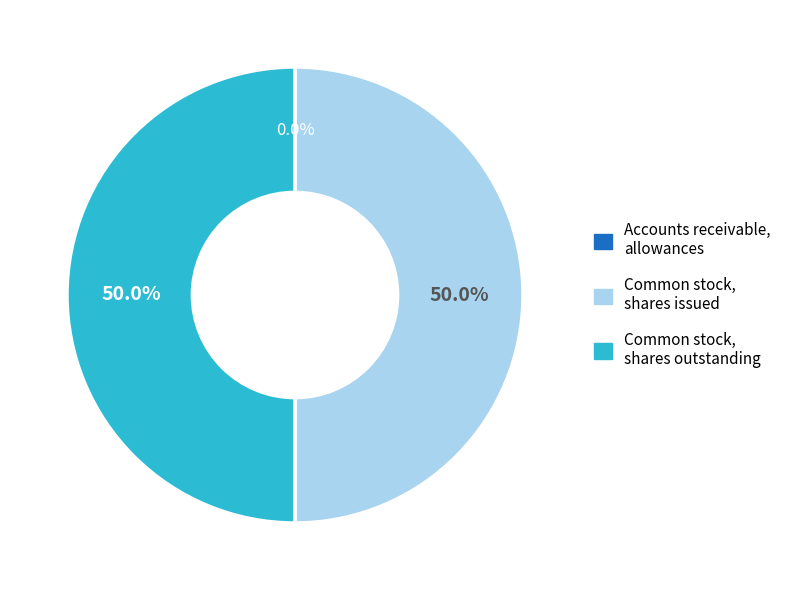

What is the total percentage of Common stock, shares outstanding and Common stock, shares issued?

100.0%